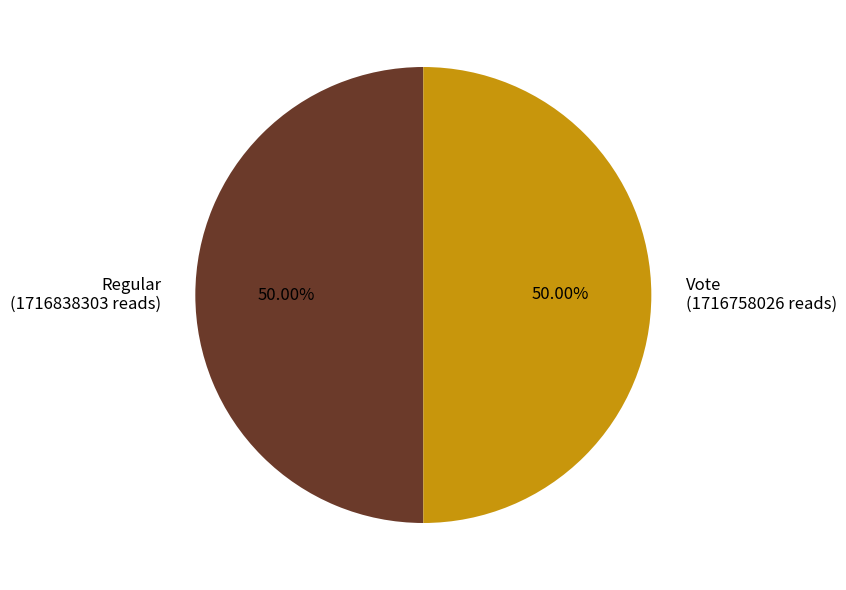

What is the ratio of the value at Regular (1716838303 reads) to the value at Vote (1716758026 reads)?

1.0